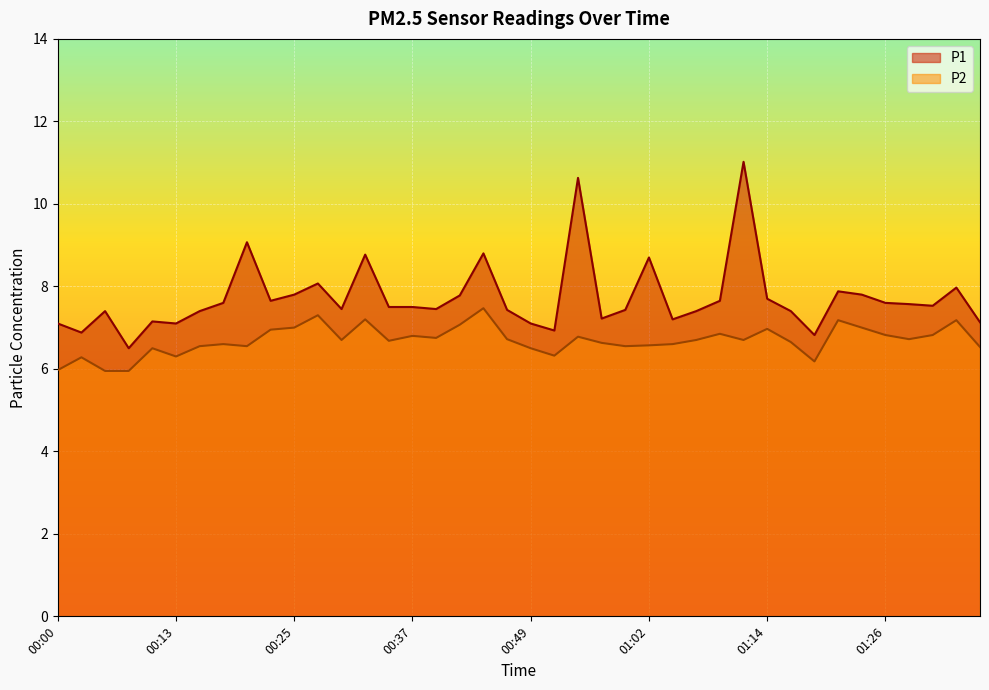

Where does the P2 series first go above 6?

00:03